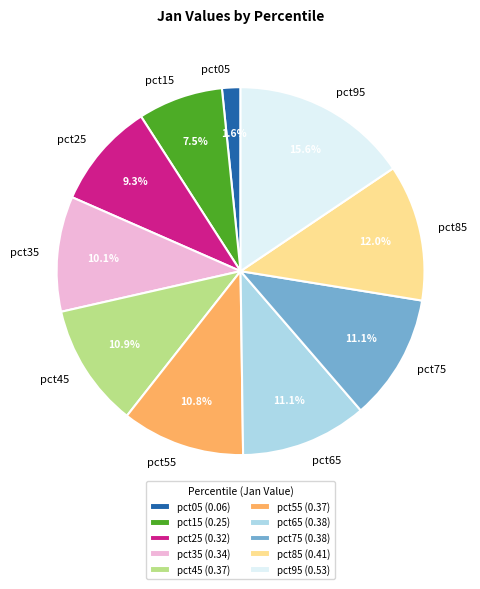

Count the number of slices in the pie.

10